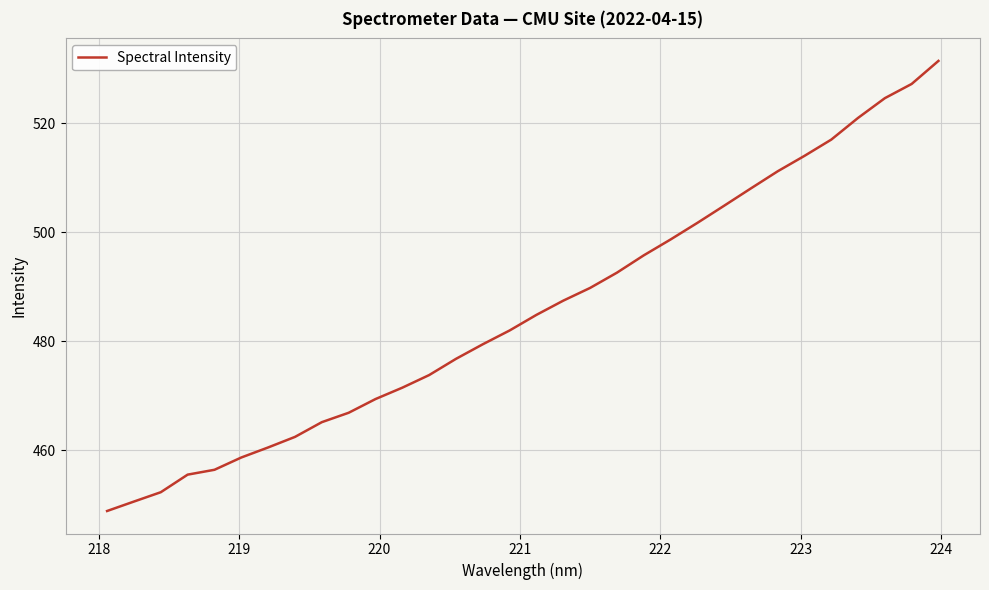

What is the difference between the maximum and minimum values?

82.5